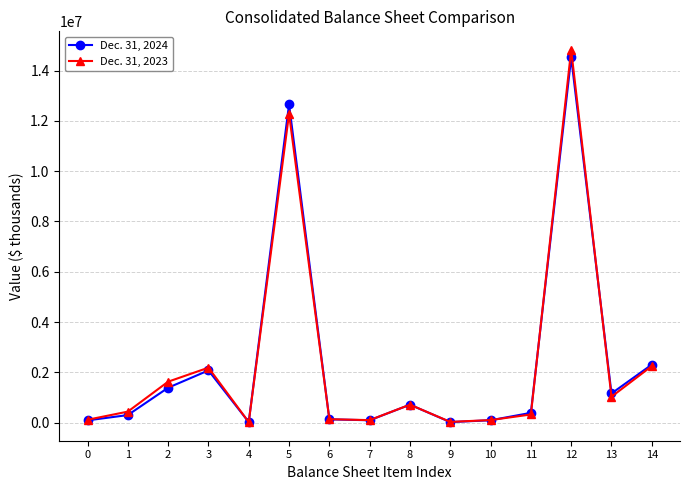

True or false: Dec. 31, 2023 has a value of 112649 at 0.

True